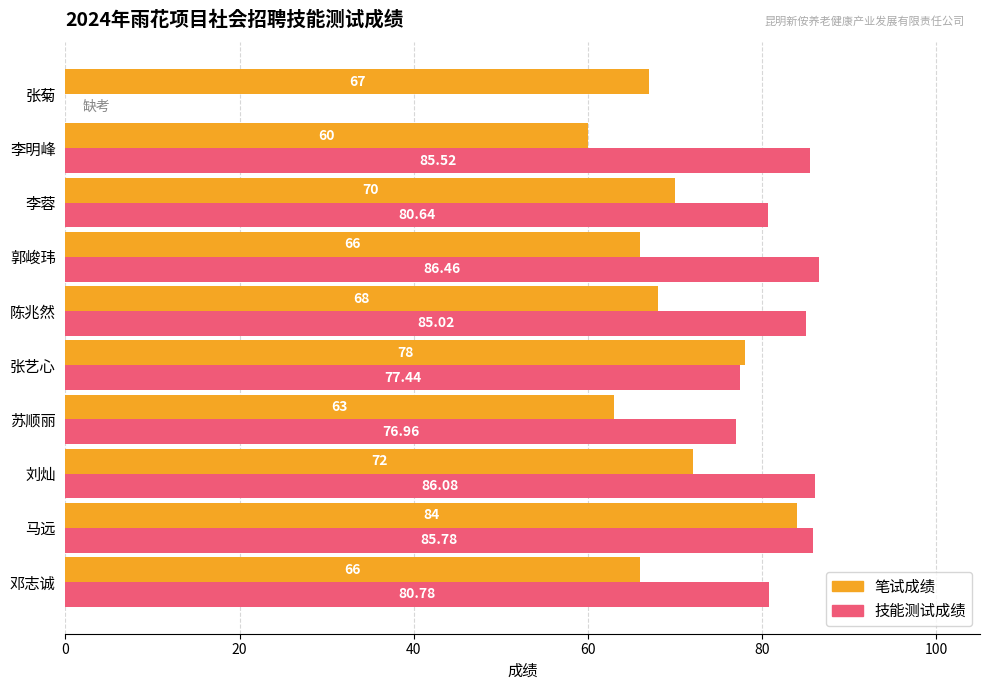

What are all the series names shown in the legend?

笔试成绩, 技能测试成绩